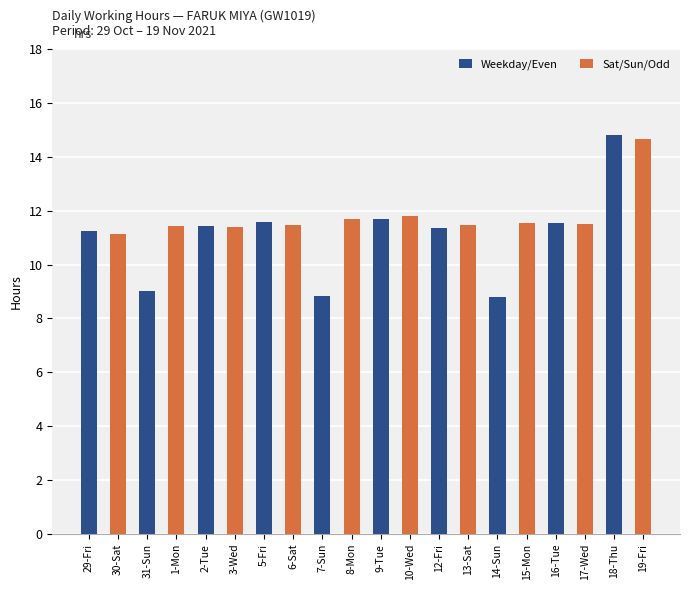

What is the average value of the Weekday/Even series?

11.0